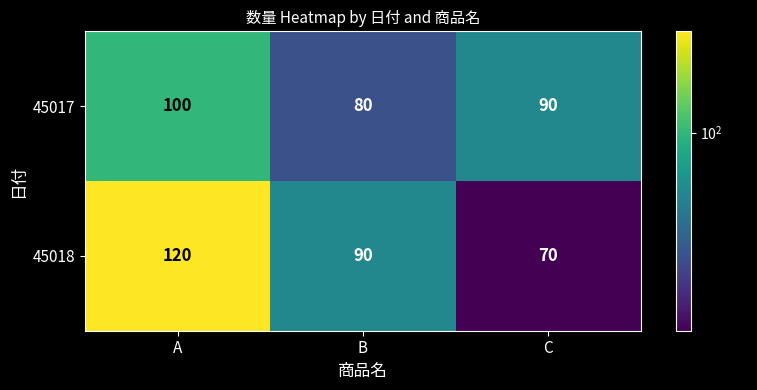

At B, list the series in order from largest to smallest.

45018, 45017